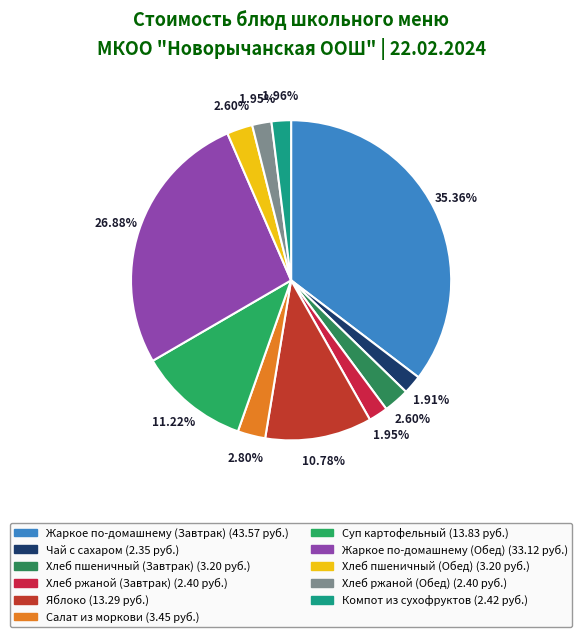

Is there a majority slice in this chart?

No